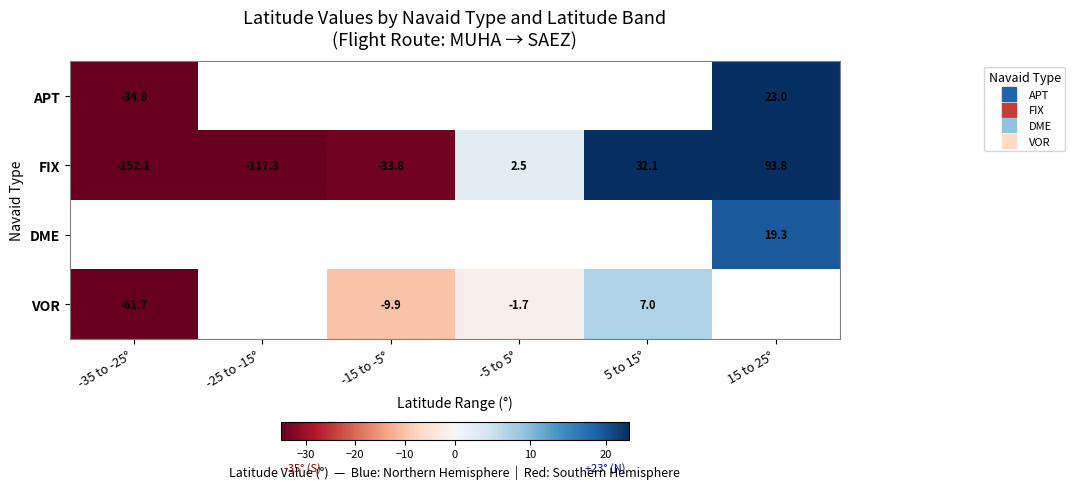

How many values in the VOR series are below -1?

3